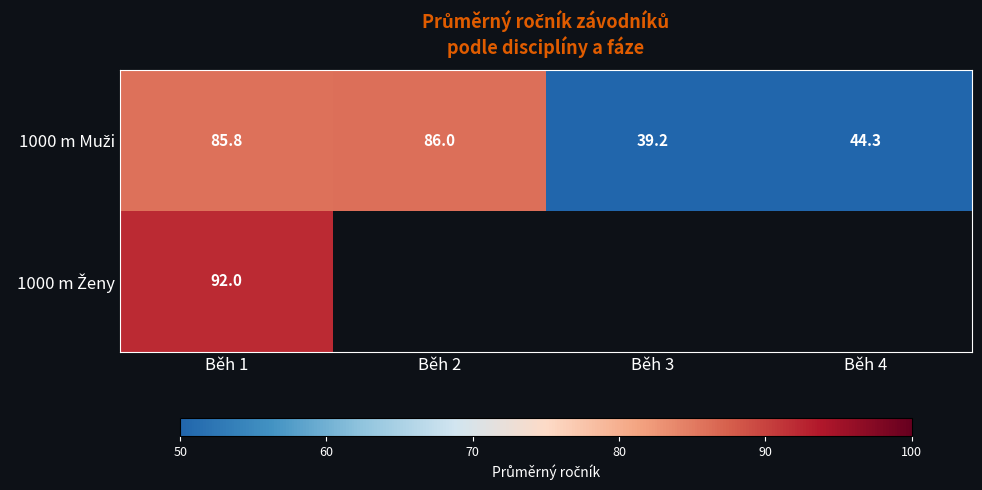

What is the approximate value of 1000 m Muži at Běh 1?

85.8